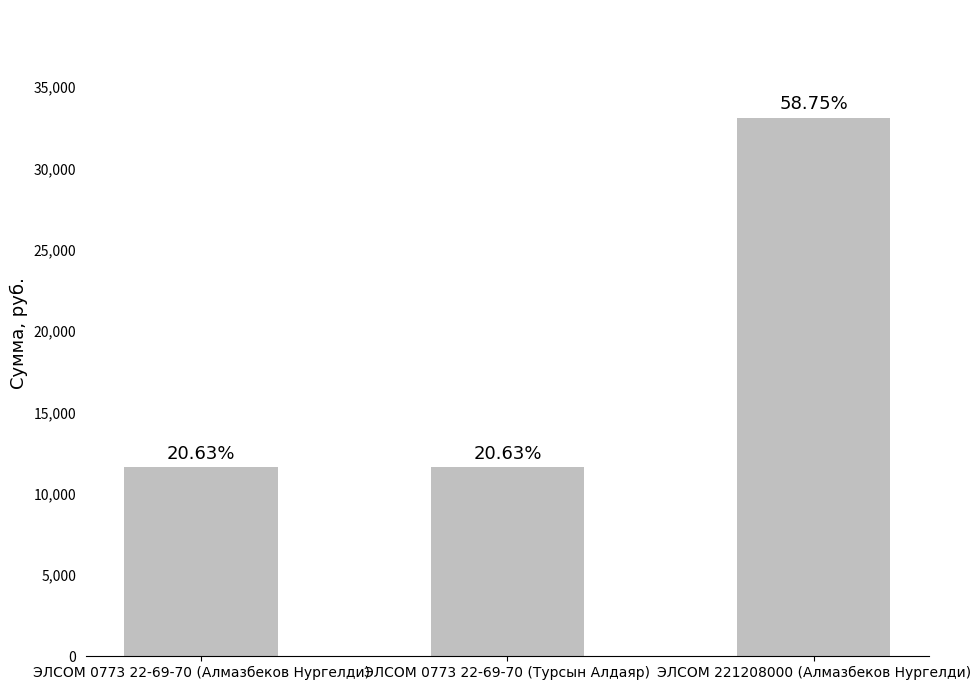

List the labels in order of value, largest first.

ЭЛСОМ 221208000 (Алмазбеков Нургелди), ЭЛСОМ 0773 22-69-70 (Алмазбеков Нургелди), ЭЛСОМ 0773 22-69-70 (Турсын Алдаяр)